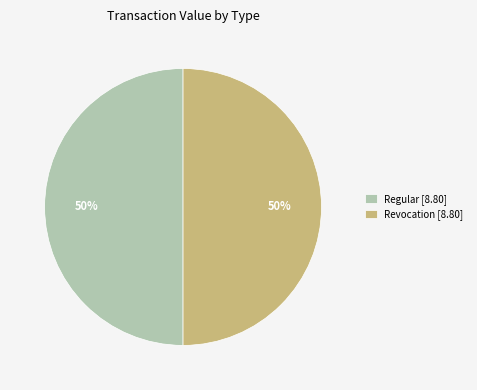

Approximately how many times larger is the value at Regular [8.80] compared to Revocation [8.80]?

1.0